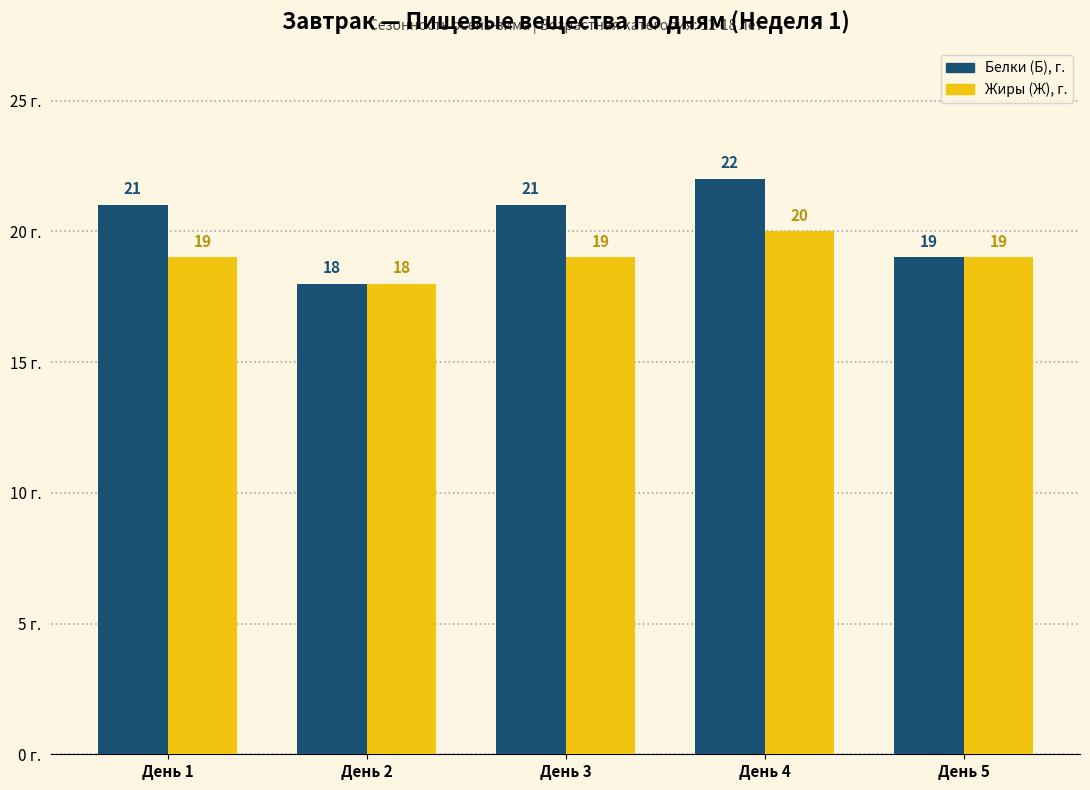

Is it true that Жиры (Ж), г. equals 12 at День 2?

False